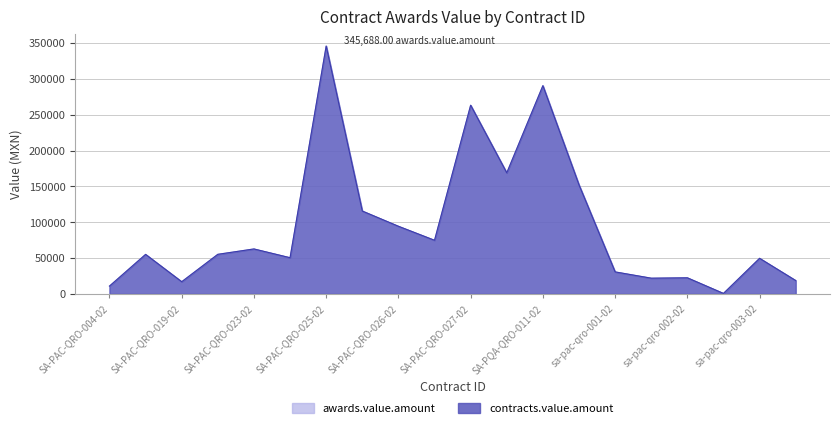

Is it true that contracts.value.amount equals 290440.3 at SA-PQA-QRO-011-02?

True